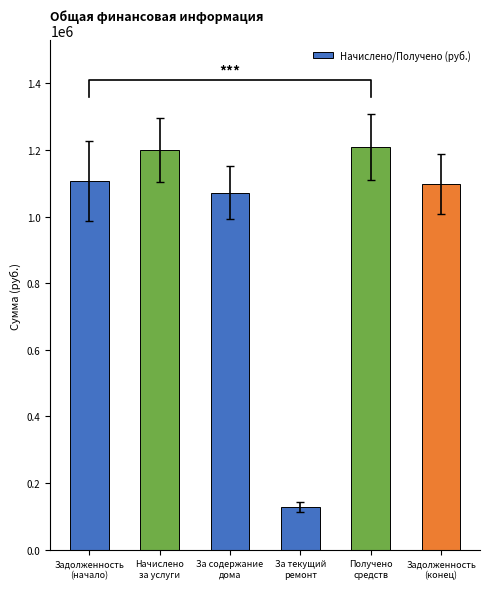

How many bars are there in total?

6